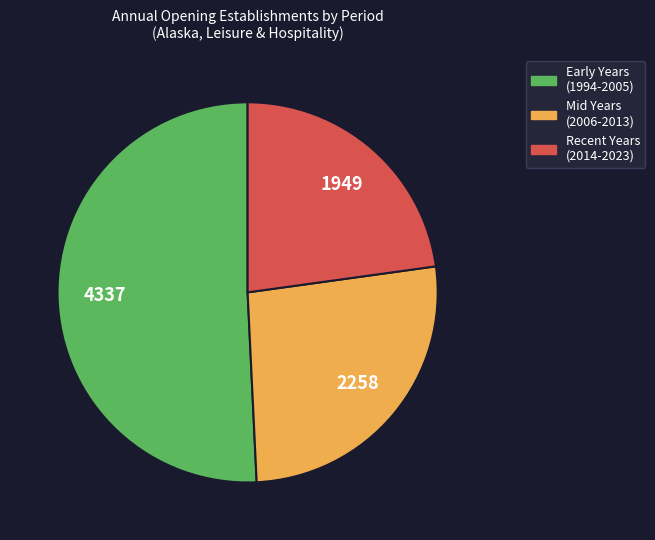

Is there a majority slice in this chart?

Yes